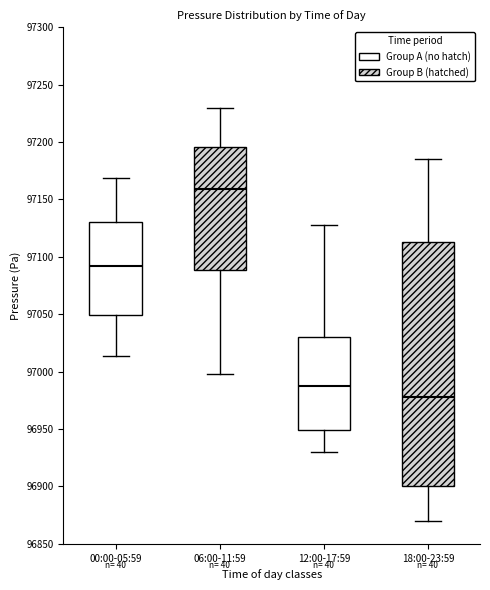

Reading left to right, transcribe this box plot: for each box, give where its median line is, the range the box spans, and where its two whiskers end, as read against the y-axis. The values are not printed on the chart, so give them approximately, as read against the axis.

00:00-05:59: median 97090, box 97050 to 97130, whiskers 97015 to 97170
06:00-11:59: median 97160, box 97090 to 97195, whiskers 97000 to 97230
12:00-17:59: median 96990, box 96950 to 97030, whiskers 96930 to 97130
18:00-23:59: median 96980, box 96900 to 97115, whiskers 96870 to 97185